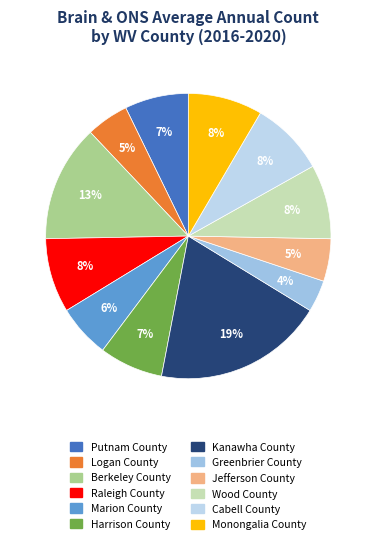

Rank the categories by value from highest to lowest.

Kanawha County, Berkeley County, Raleigh County, Wood County, Cabell County, Monongalia County, Putnam County, Harrison County, Marion County, Logan County, Jefferson County, Greenbrier County